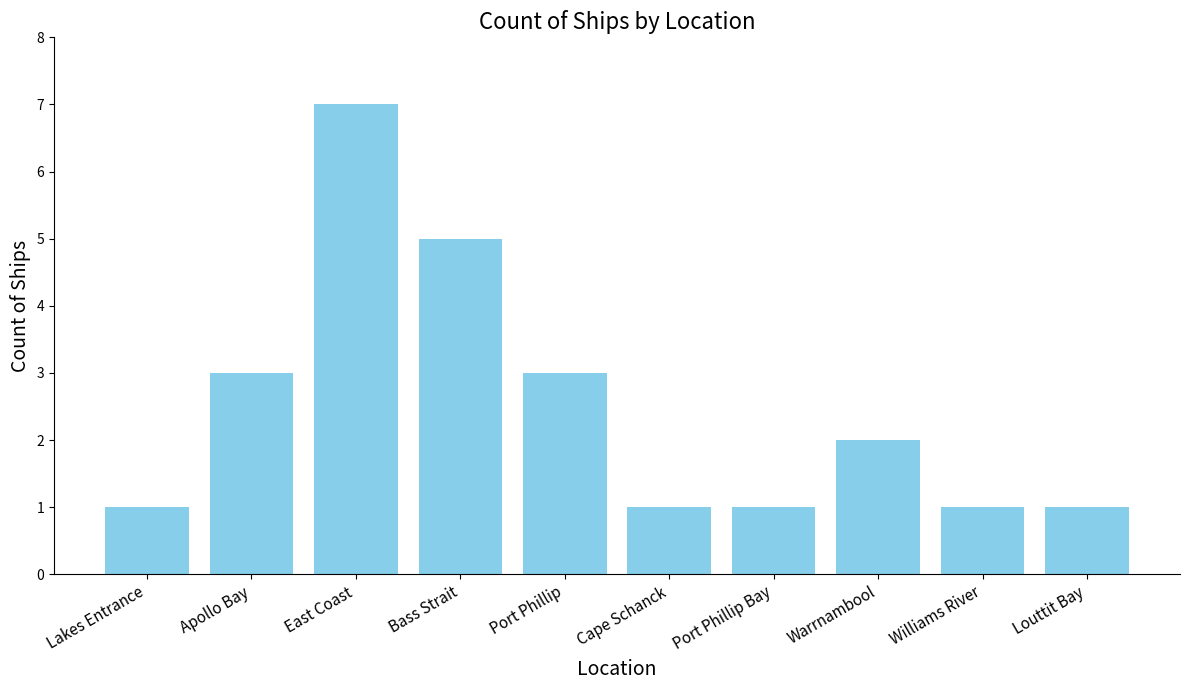

Does the chart contain stacked bars?

No